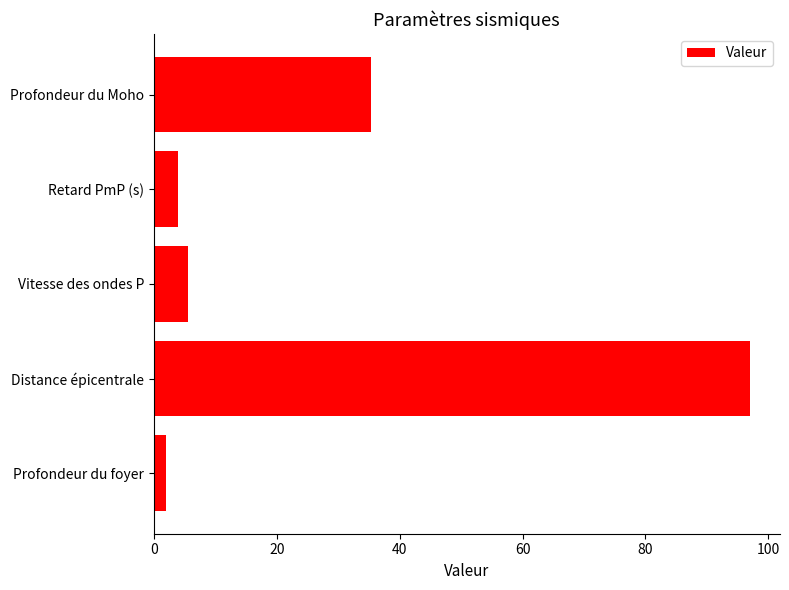

Read the value at Retard PmP (s).

3.9